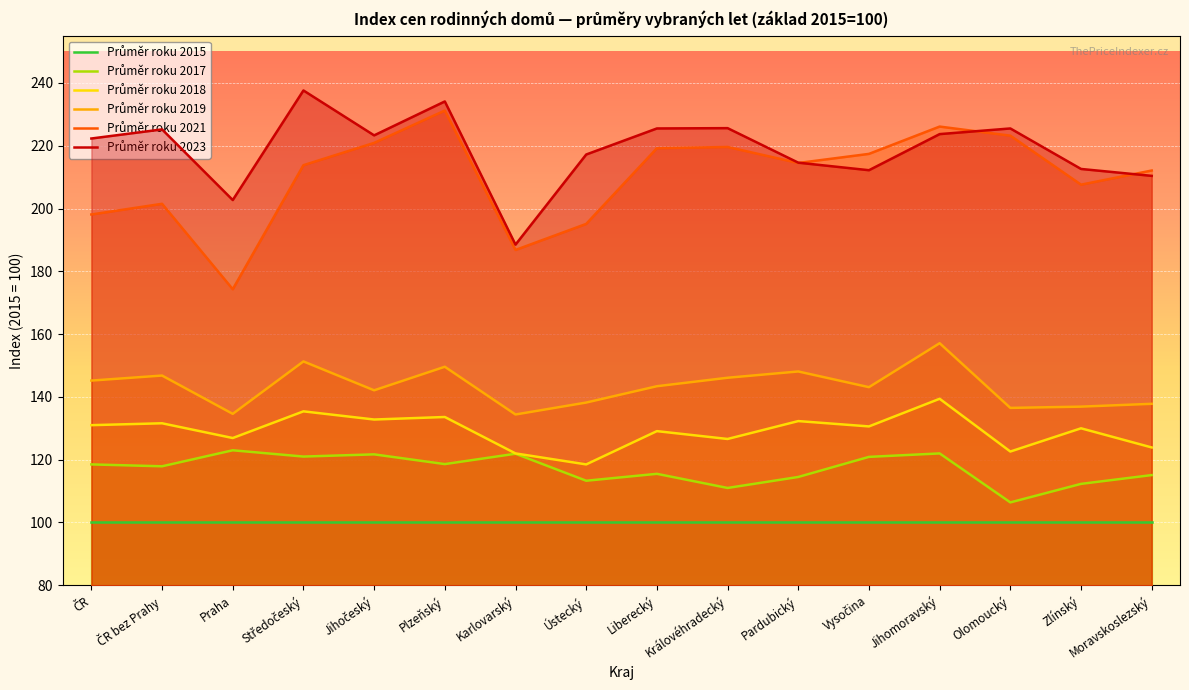

Between Středočeský and Jihomoravský, which series saw the biggest shift?

Průměr roku 2023